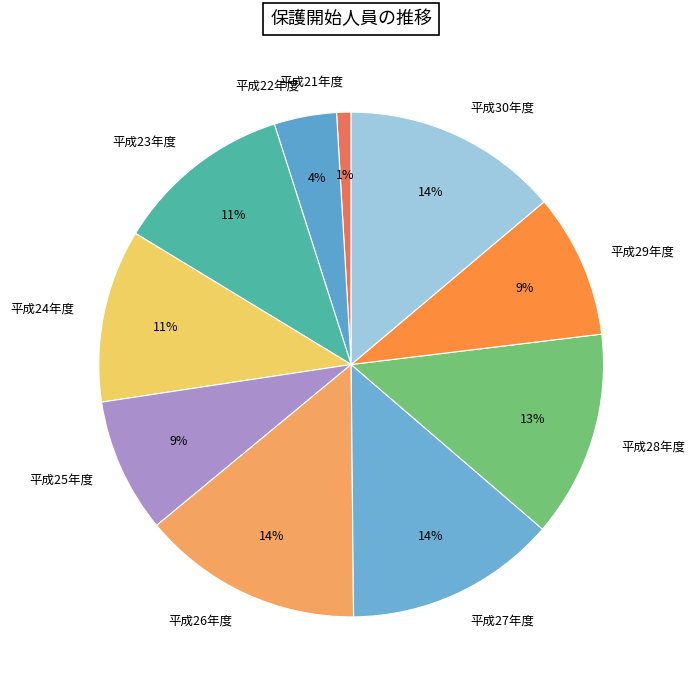

Is the sum of 平成28年度 and 平成27年度 greater than half?

No